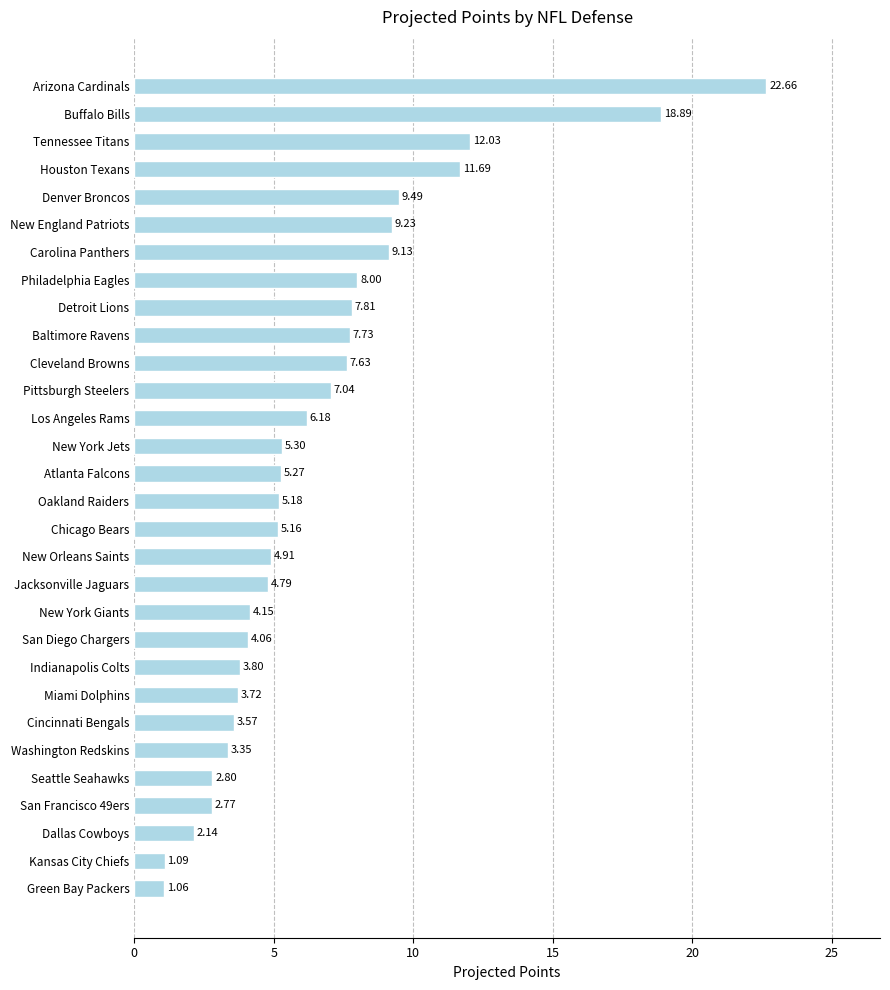

Which label corresponds to the largest value in the chart?

Arizona Cardinals